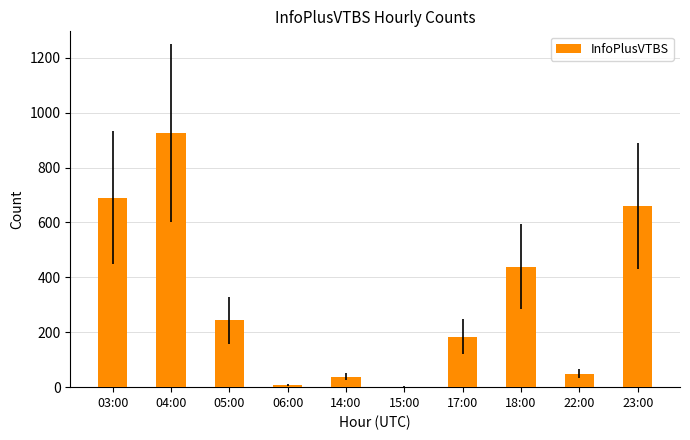

Which has a higher value, 15:00 or 17:00?

17:00